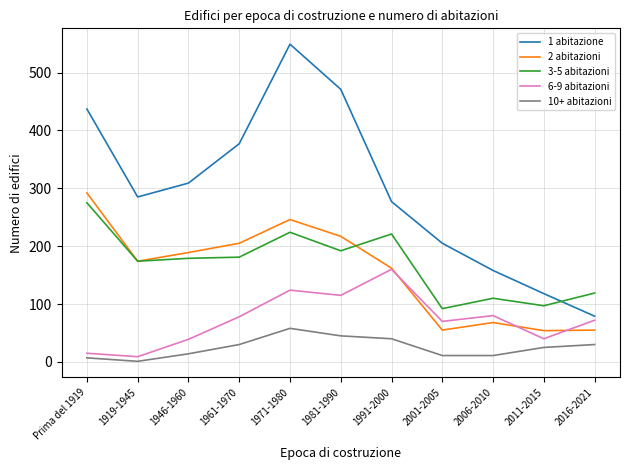

Which category has the lowest value in the 1 abitazione series?

2016-2021